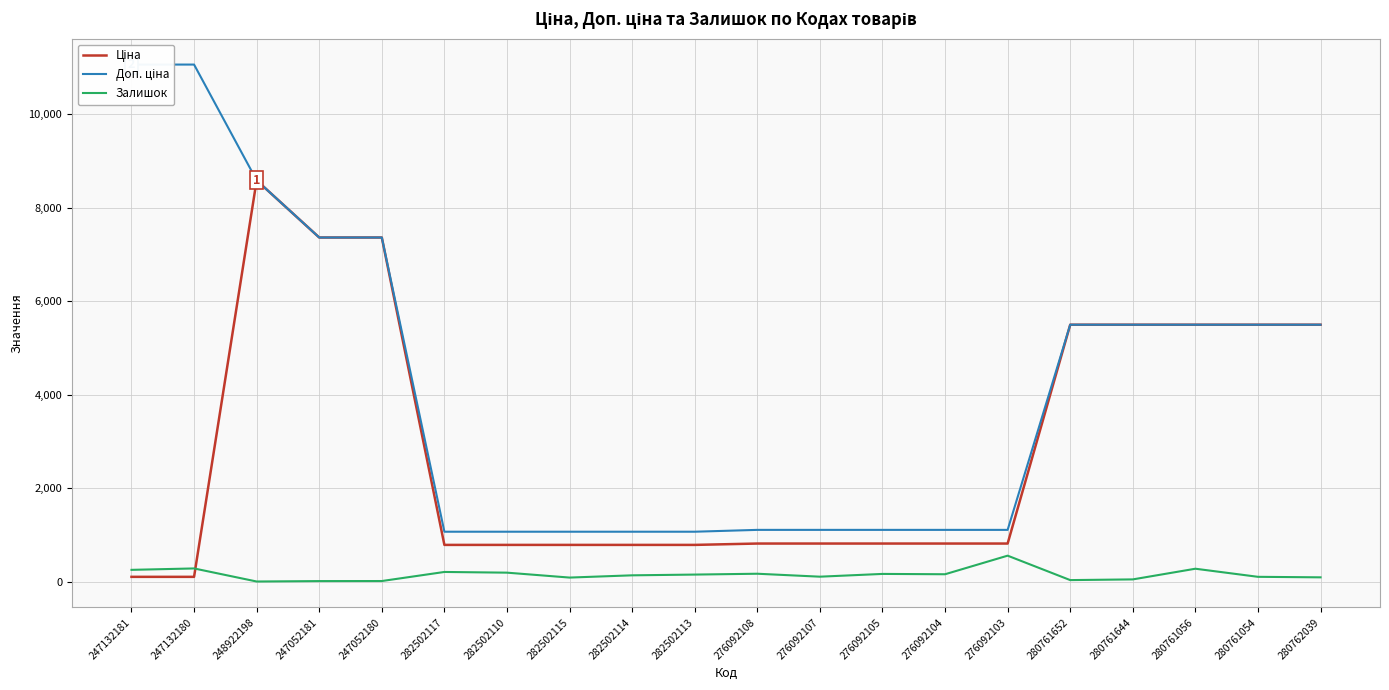

In Залишок, how many points are lower than both neighbors (excluding endpoints)?

5